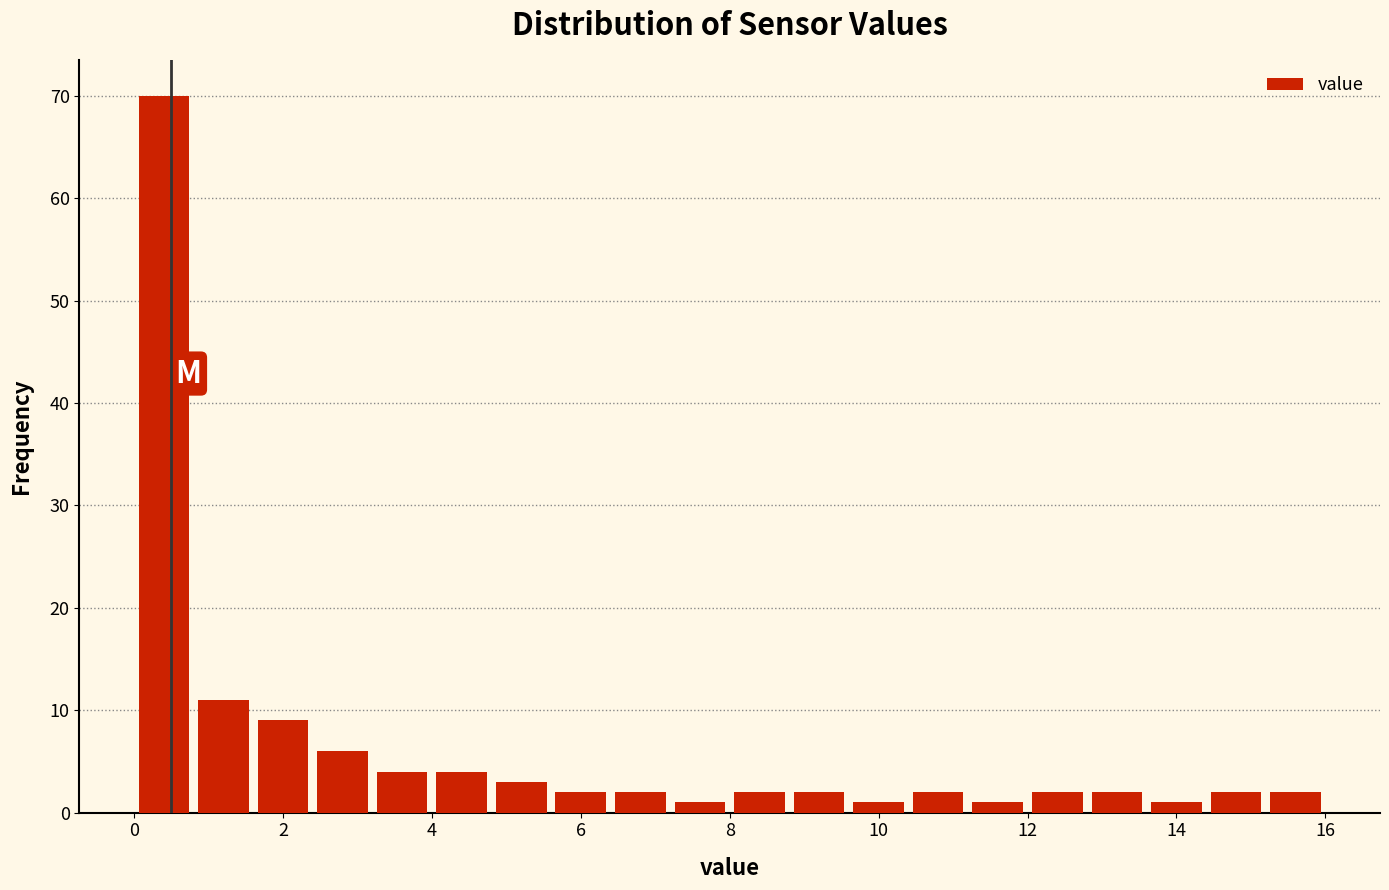

Reading left to right, list every bar in this chart as the range it spans on the x-axis followed by its height. The values are not printed on the chart, so give them approximately, as read against the axis.

0.0 to 0.8: 70
0.8 to 1.6: 11
1.6 to 2.4: 9
2.4 to 3.2: 6
3.2 to 4.0: 4
4.0 to 4.8: 4
4.8 to 5.6: 3
5.6 to 6.4: 2
6.4 to 7.2: 2
7.2 to 8.0: 1
8.0 to 8.8: 2
8.8 to 9.6: 2
9.6 to 10.4: 1
10.4 to 11.2: 2
11.2 to 12.0: 1
12.0 to 12.8: 2
12.8 to 13.6: 2
13.6 to 14.4: 1
14.4 to 15.2: 2
15.2 to 16.0: 2